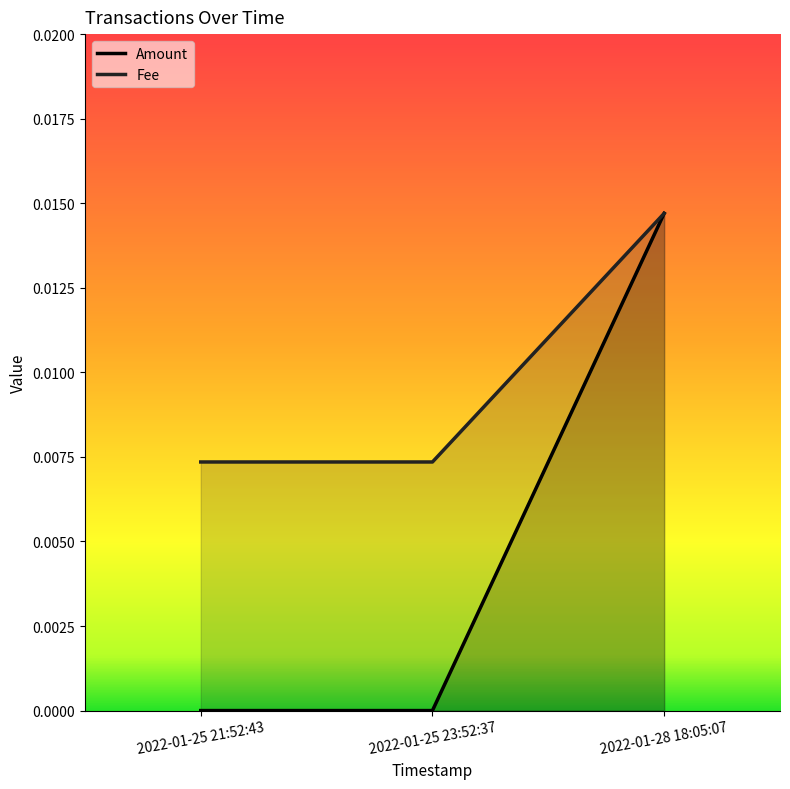

The Fee series shows 0.0 at 2022-01-25 21:52:43. True or false?

False